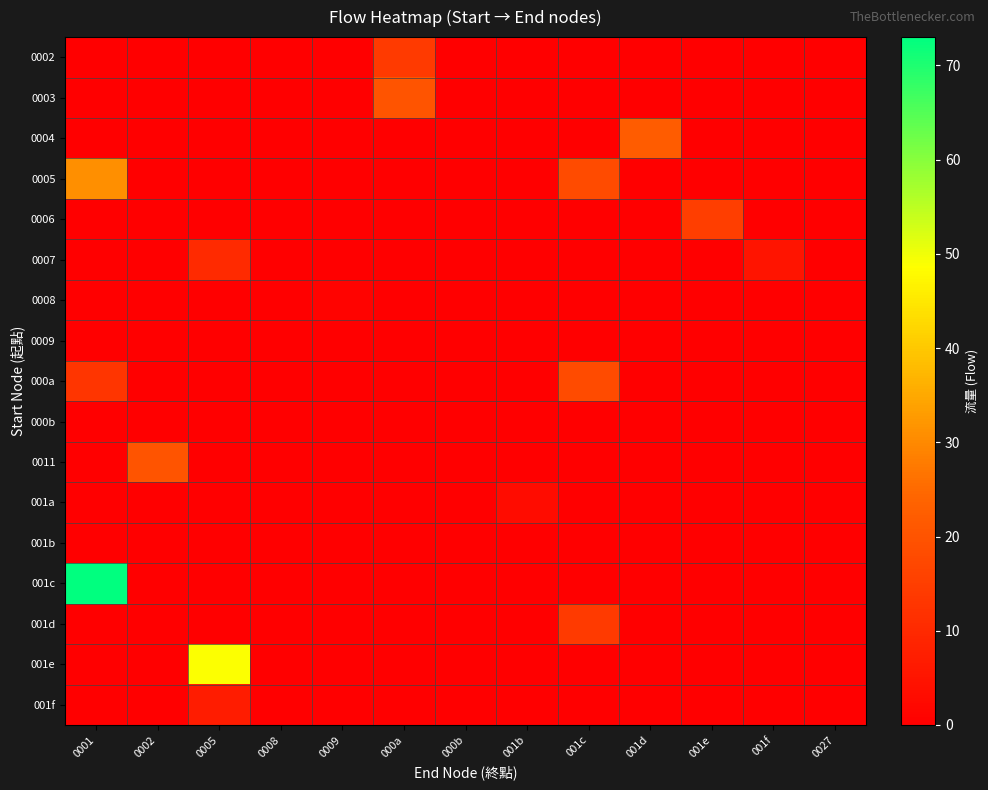

Between 0005 and 001d, which is larger?

0005